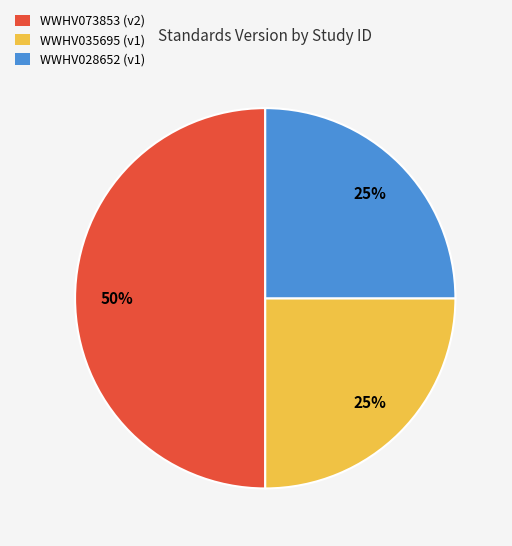

To the nearest percent, what is the difference between the largest and smallest slice percentages?

25%